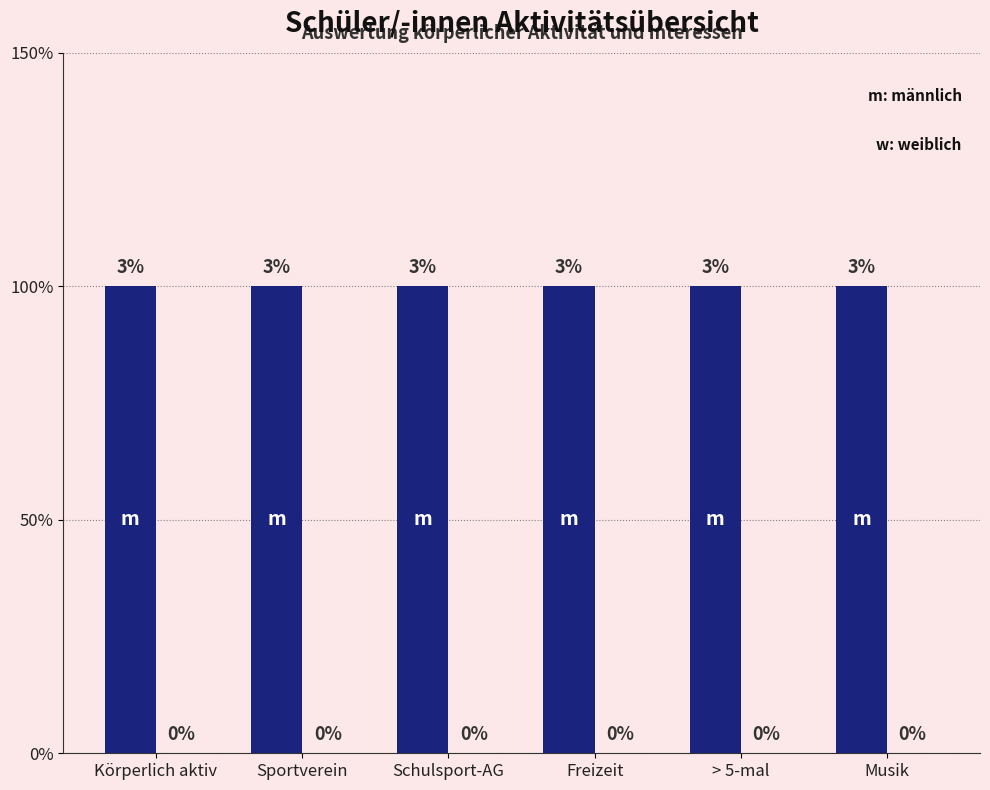

How many categories are shown in the chart?

6